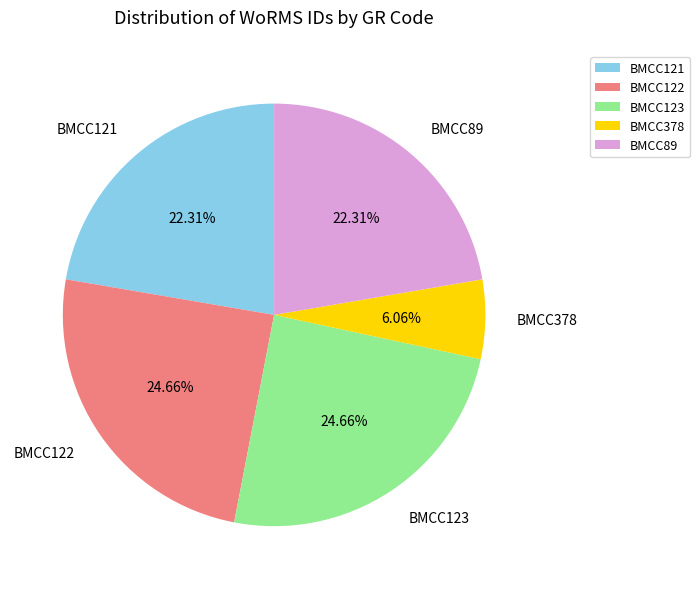

Which has a higher value, BMCC378 or BMCC89?

BMCC89